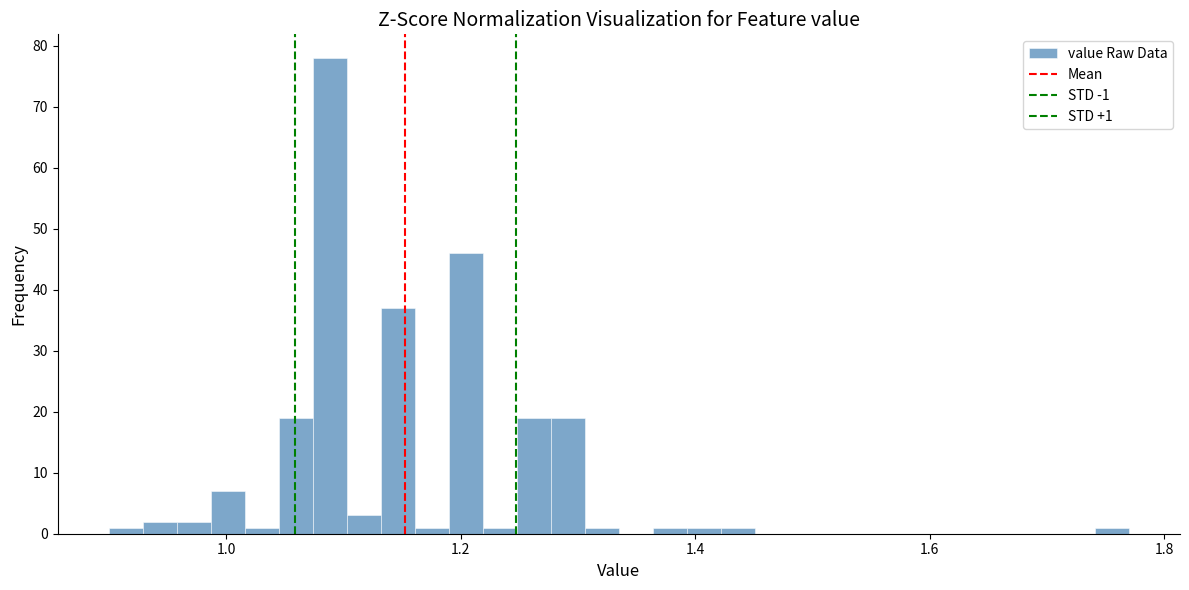

Read against the x-axis, roughly where is the centre of the tallest bar?

1.08